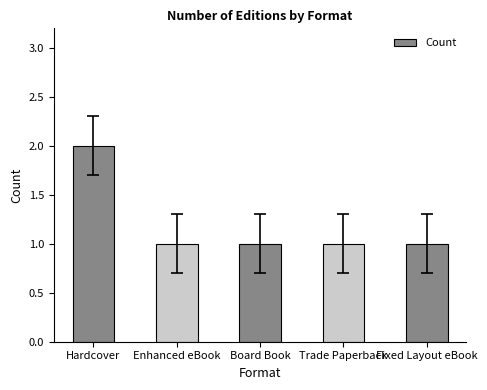

At which category does the chart reach its peak across all series?

Hardcover